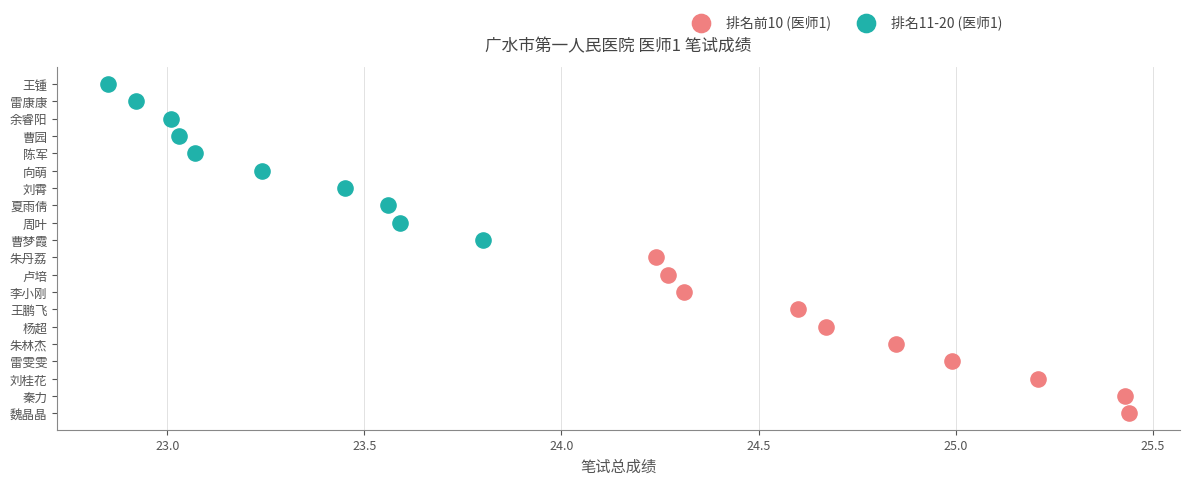

Which series has the largest Y range (max minus min)?

排名前10 (医师1)